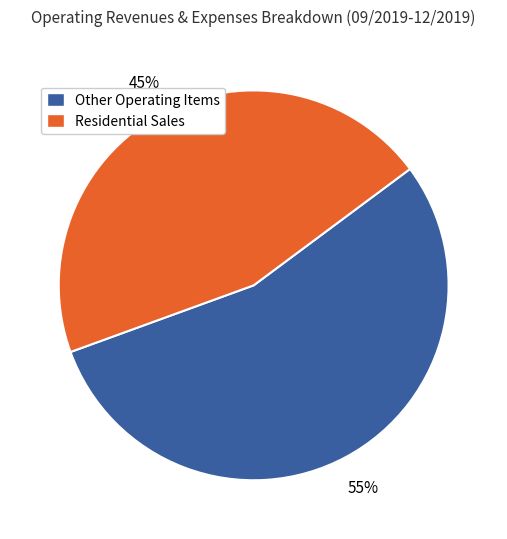

Is there a majority slice in this chart?

Yes